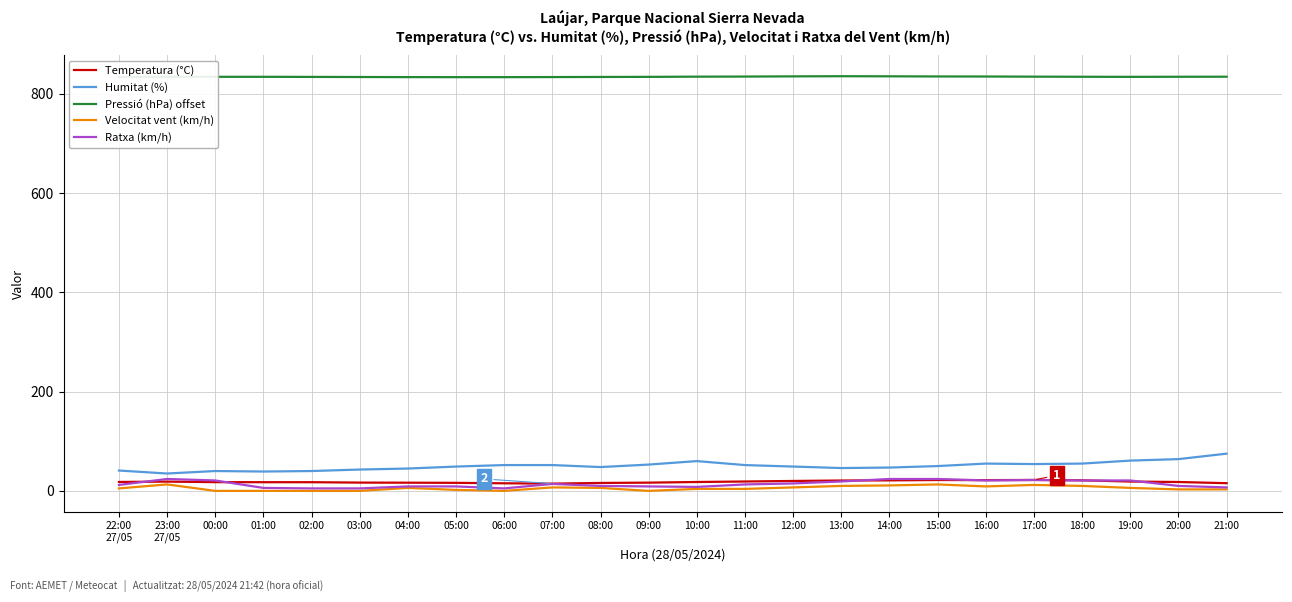

How many lines are shown in the chart?

5